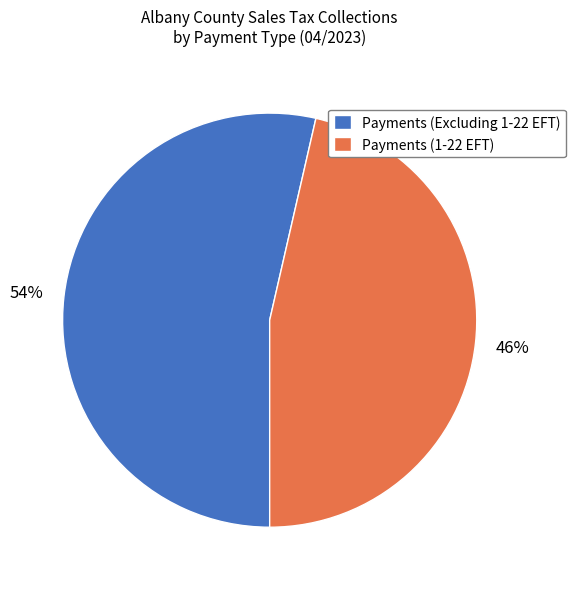

Which slice is the largest?

Payments (Excluding 1-22 EFT)